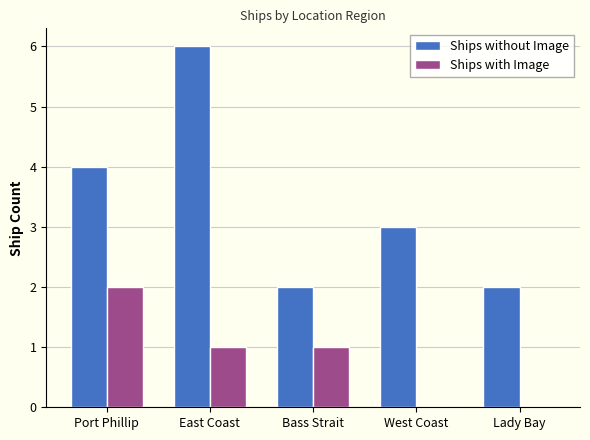

Which label corresponds to the largest value in the chart?

East Coast